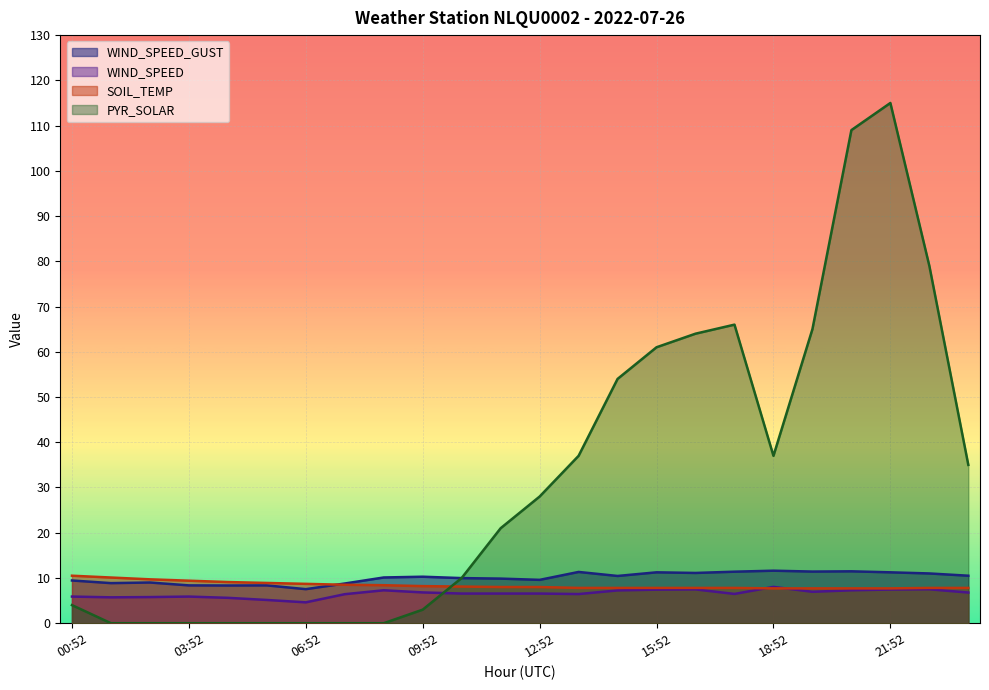

List the series in order of their peak value, lowest first.

WIND_SPEED, SOIL_TEMP, WIND_SPEED_GUST, PYR_SOLAR